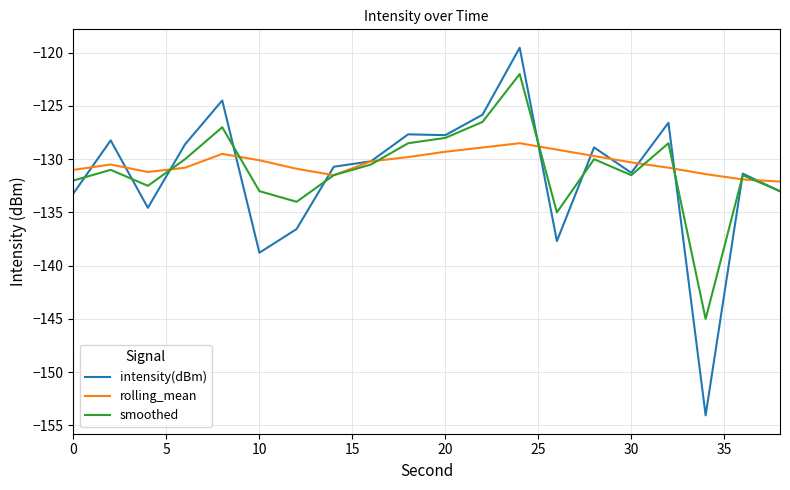

What is the lowest value of the rolling_mean series?

-132.1